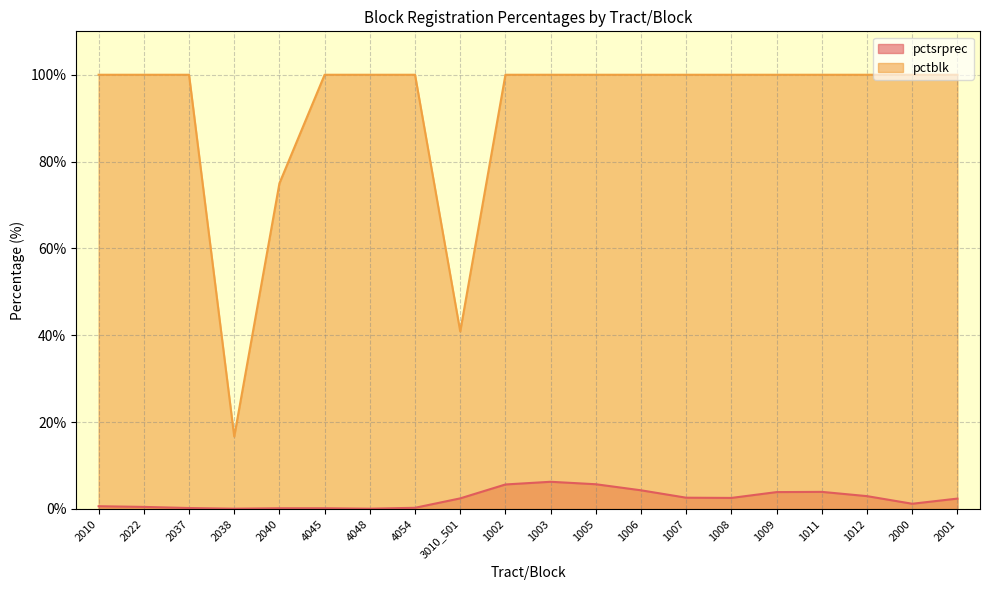

True or false: pctblk has more than 1 points higher than both neighbors.

False